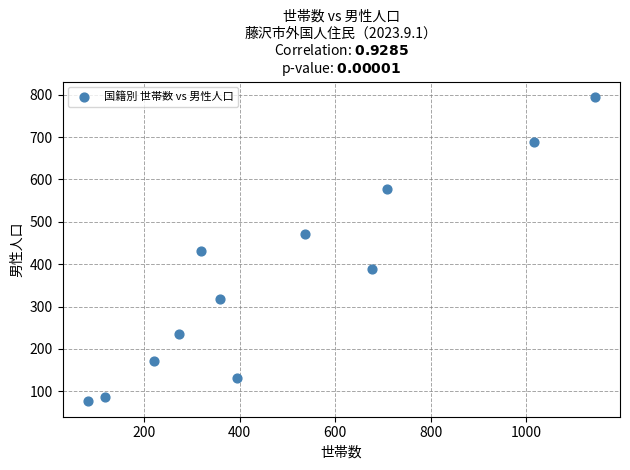

What is the average X value?

487